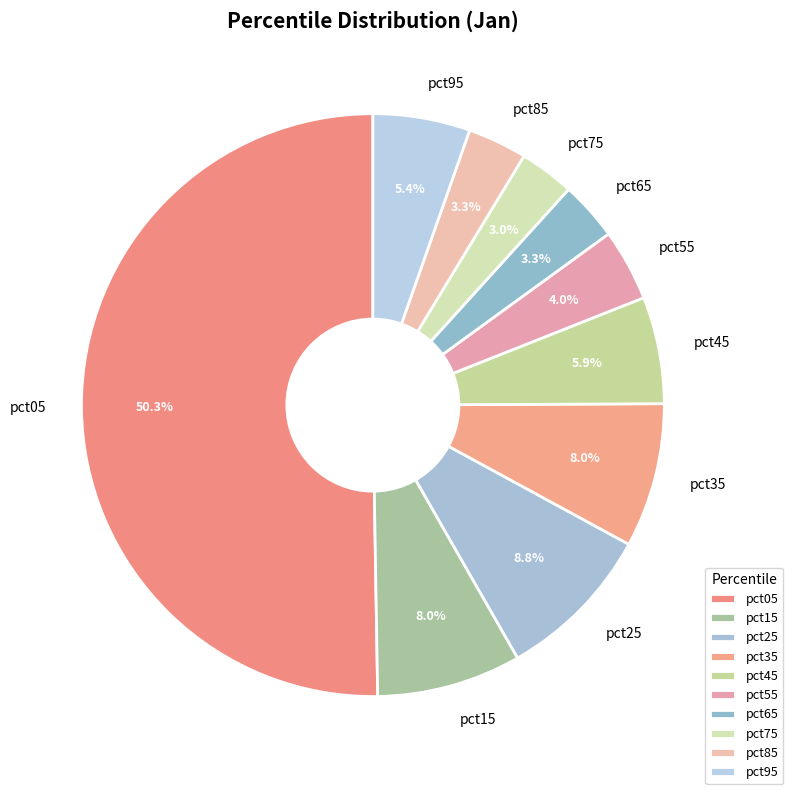

To the nearest percent, what is the difference between the largest and smallest slice percentages?

47%